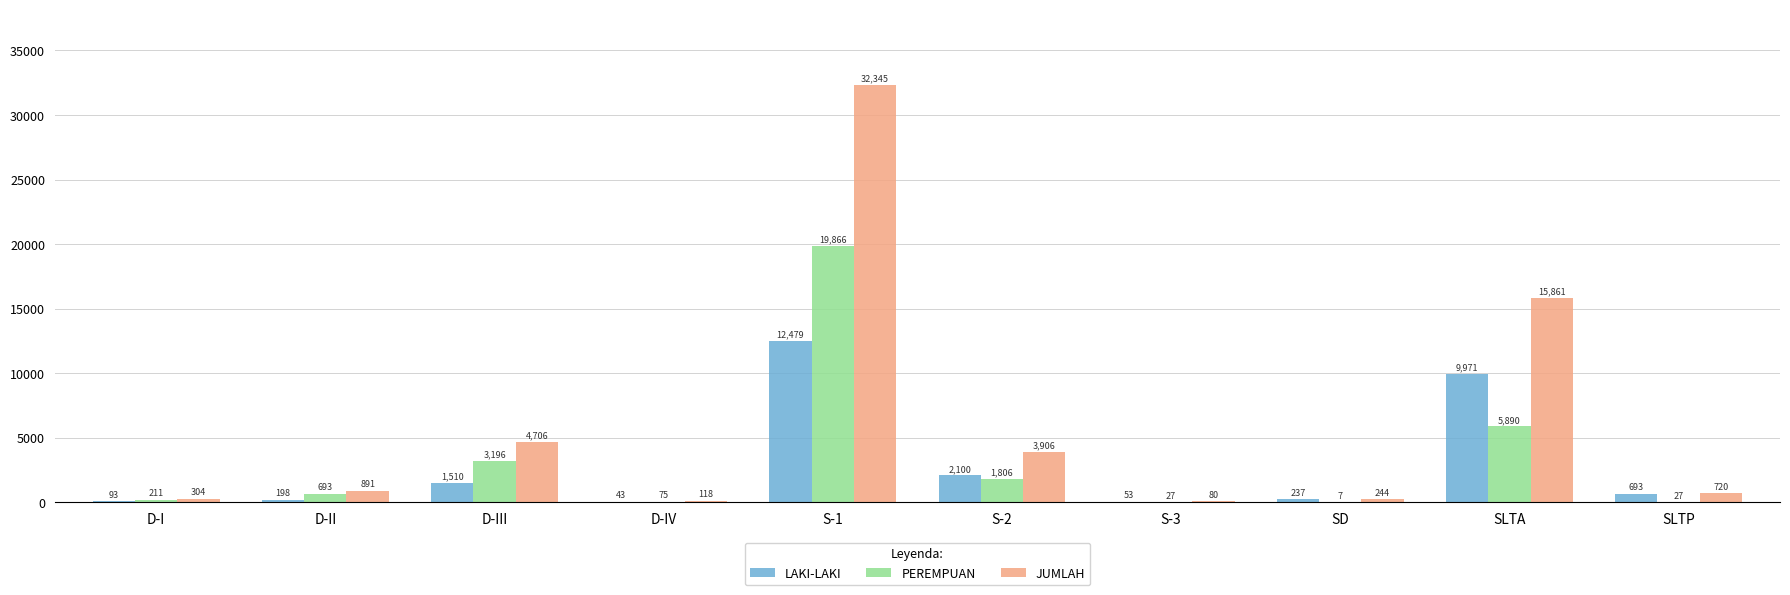

How many categories are shown in the chart?

10